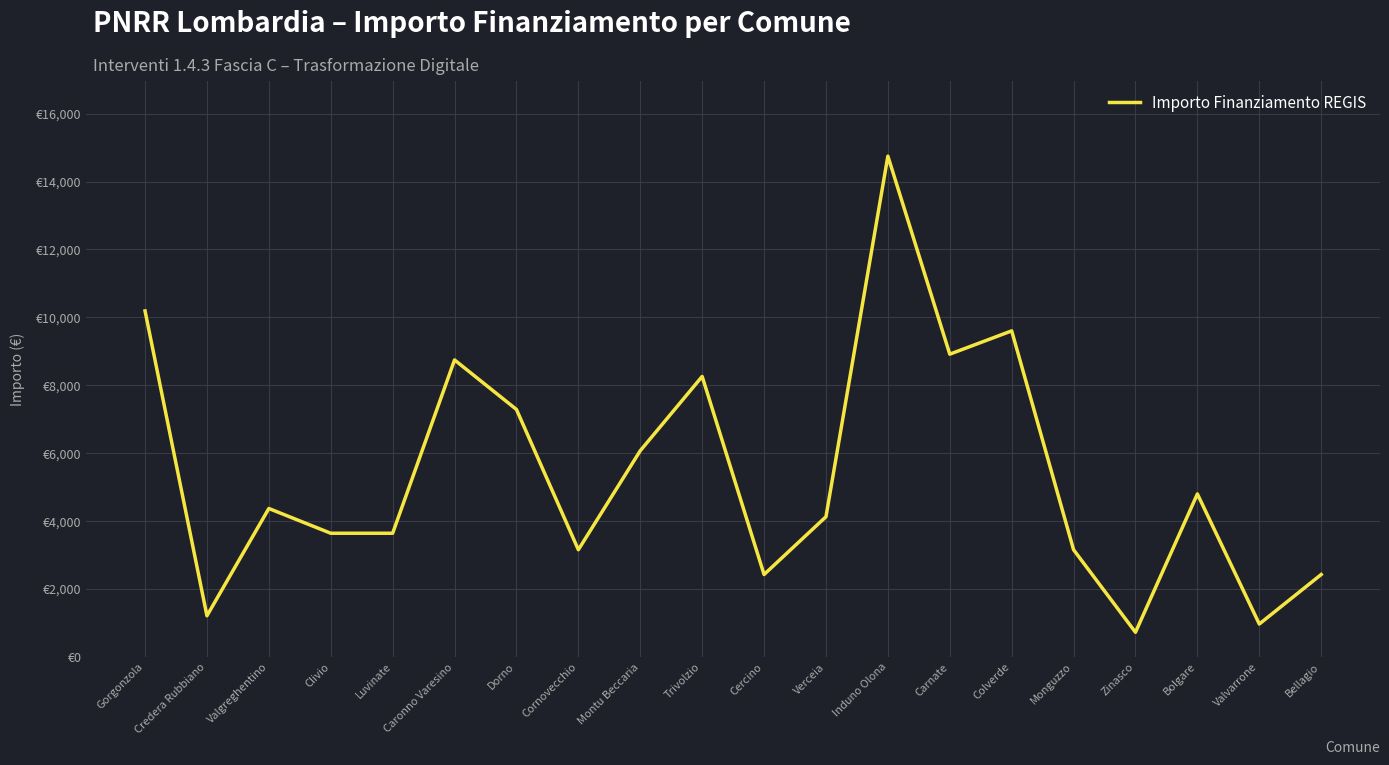

What is the average value?

5426